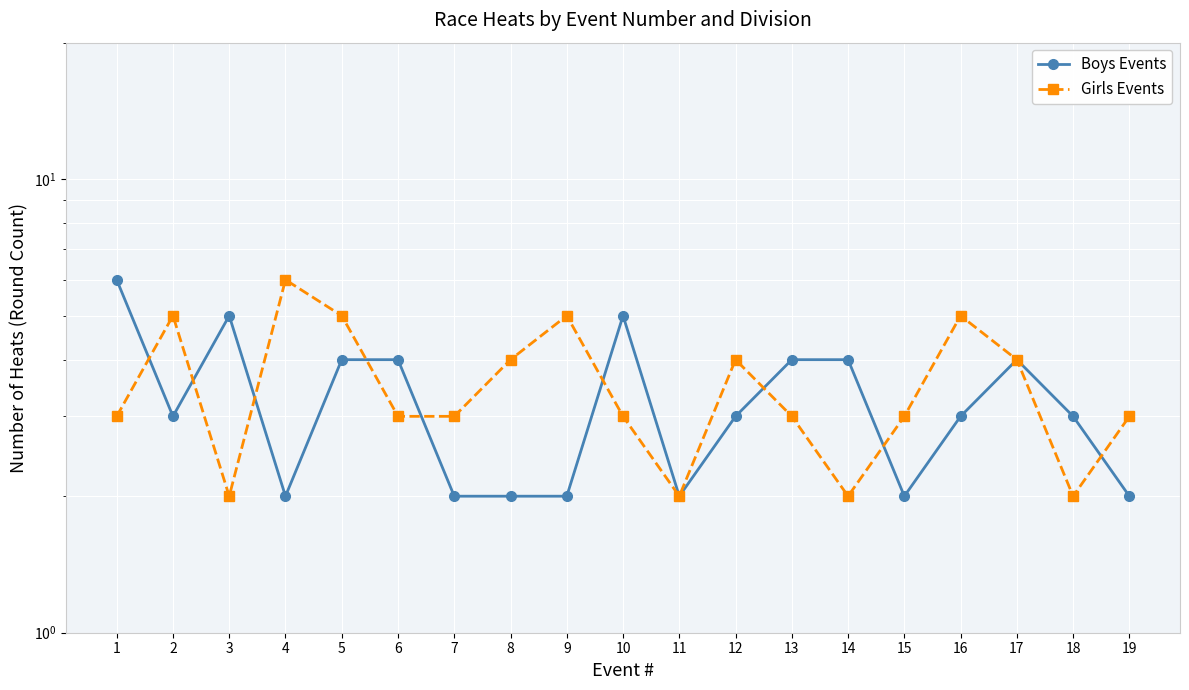

What is the difference between the Boys Events values at 8 and 6?

2